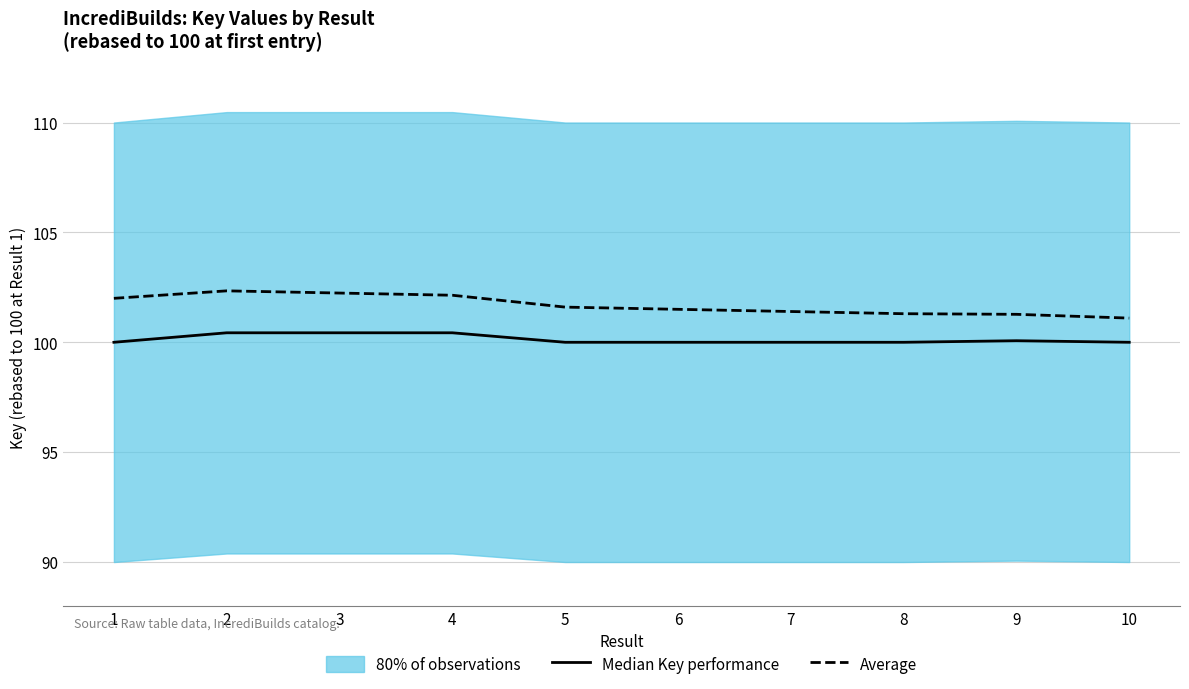

What is the highest value of the Median Key performance series?

100.4